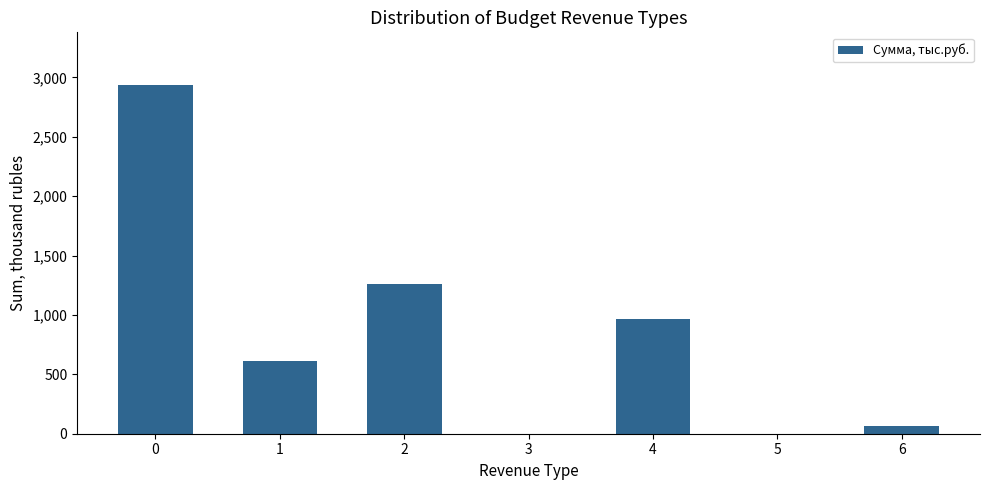

The value at 3 is 1375.2. True or false?

False